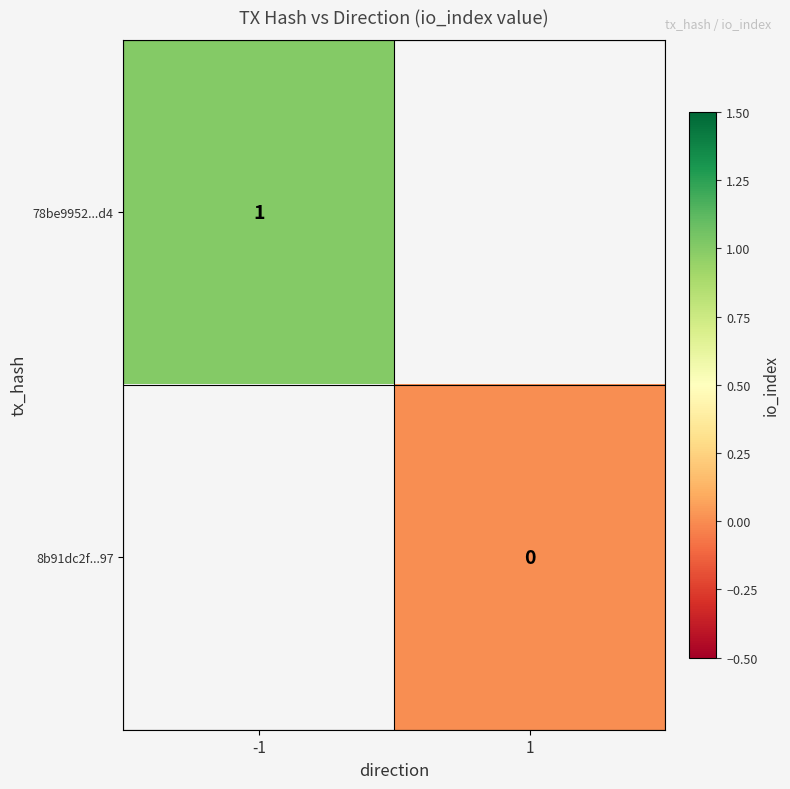

True or false: 78be9952...d4 has a value of 2 at -1.

False